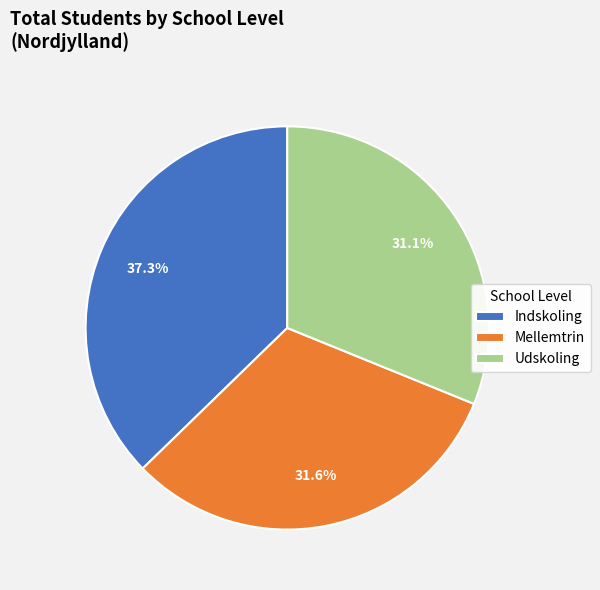

How much of the chart is everything except Udskoling?

68.9%